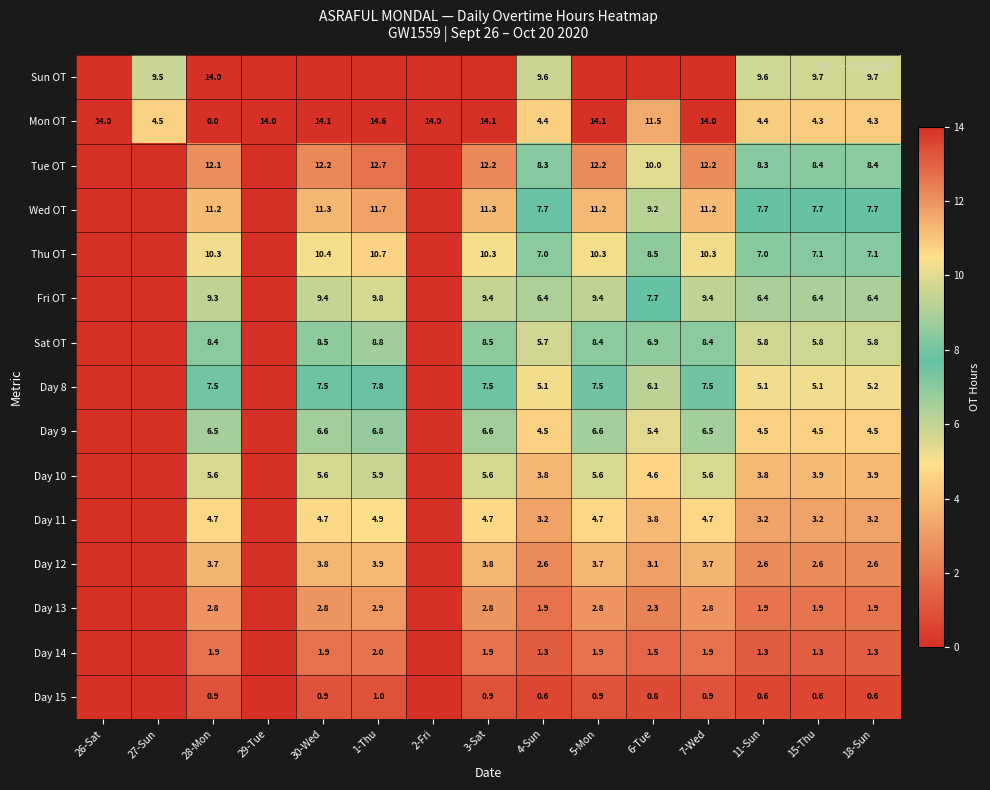

The Tue OT series shows 12.1 at 28-Mon. True or false?

True